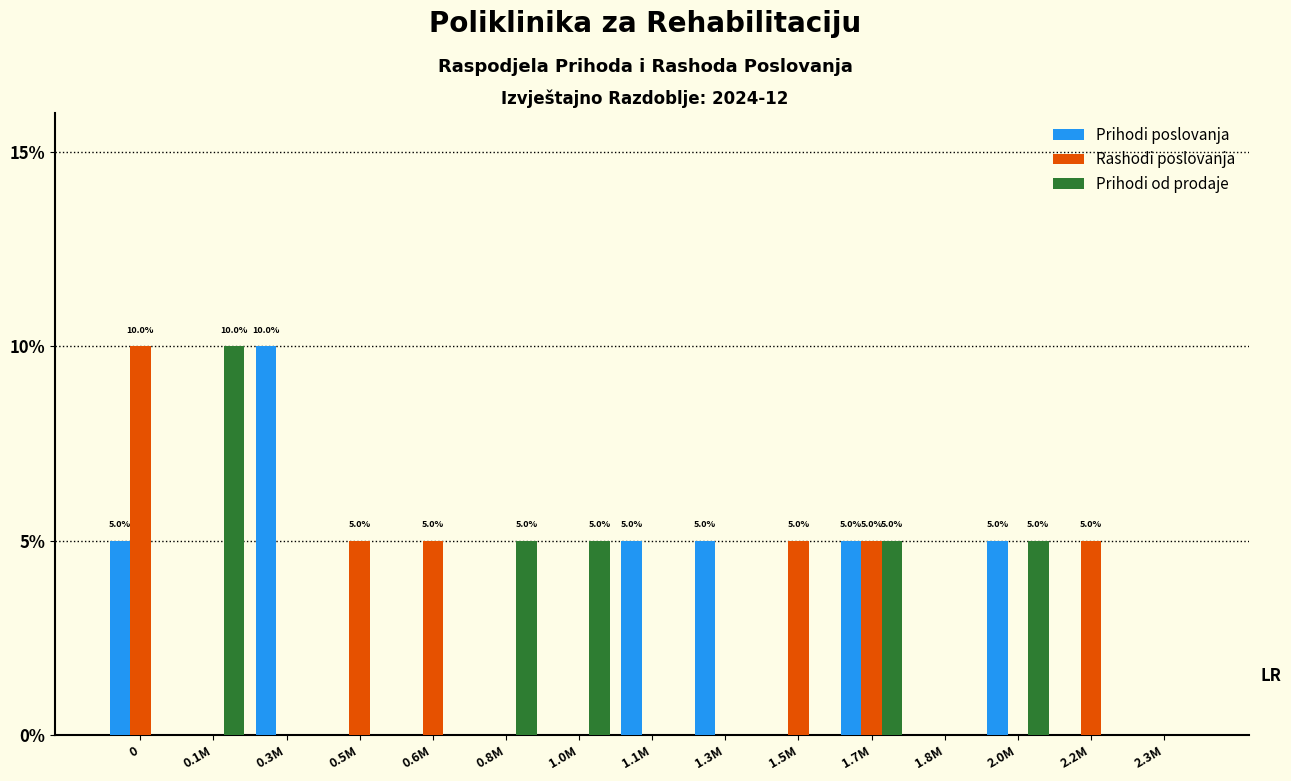

What is the total value across all series at 0.8M?

5